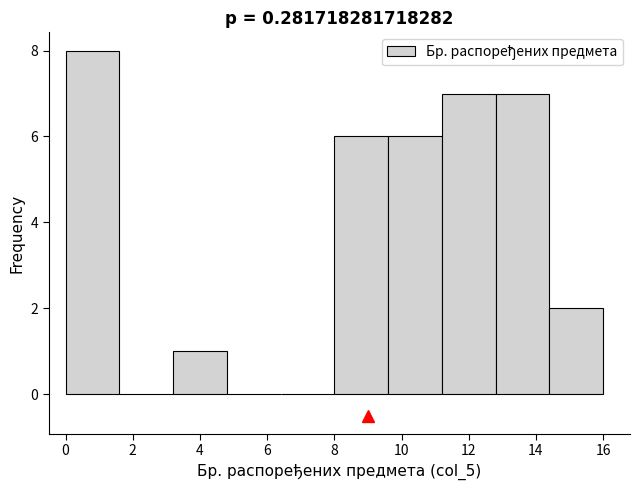

Which range on the x-axis has the tallest bar?

0.0 to 1.6